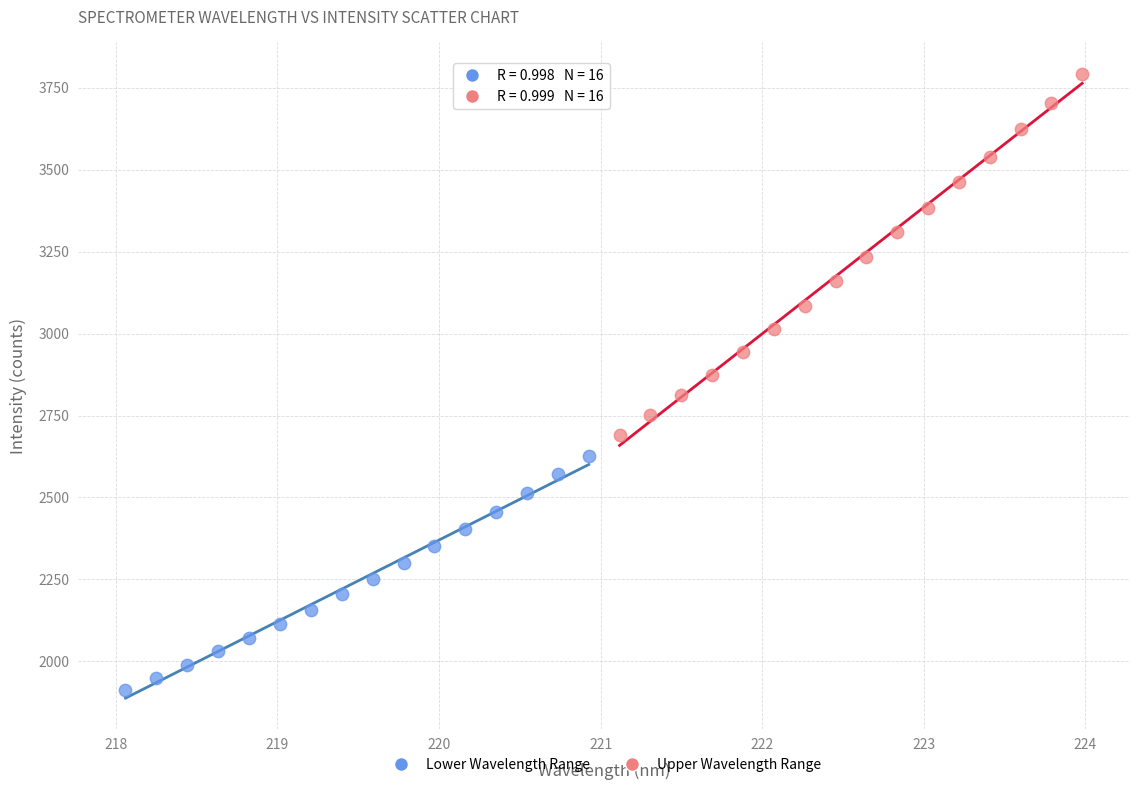

What are all the series names shown in the legend?

Lower Wavelength Range, Upper Wavelength Range